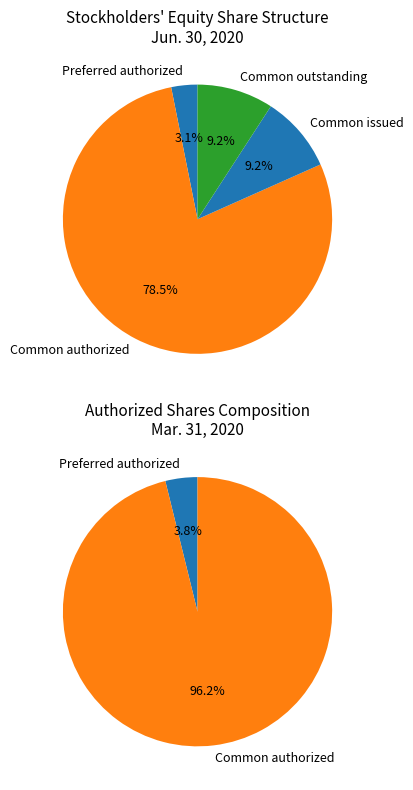

The Common authorized slice represents 87% of the pie. True or false?

False